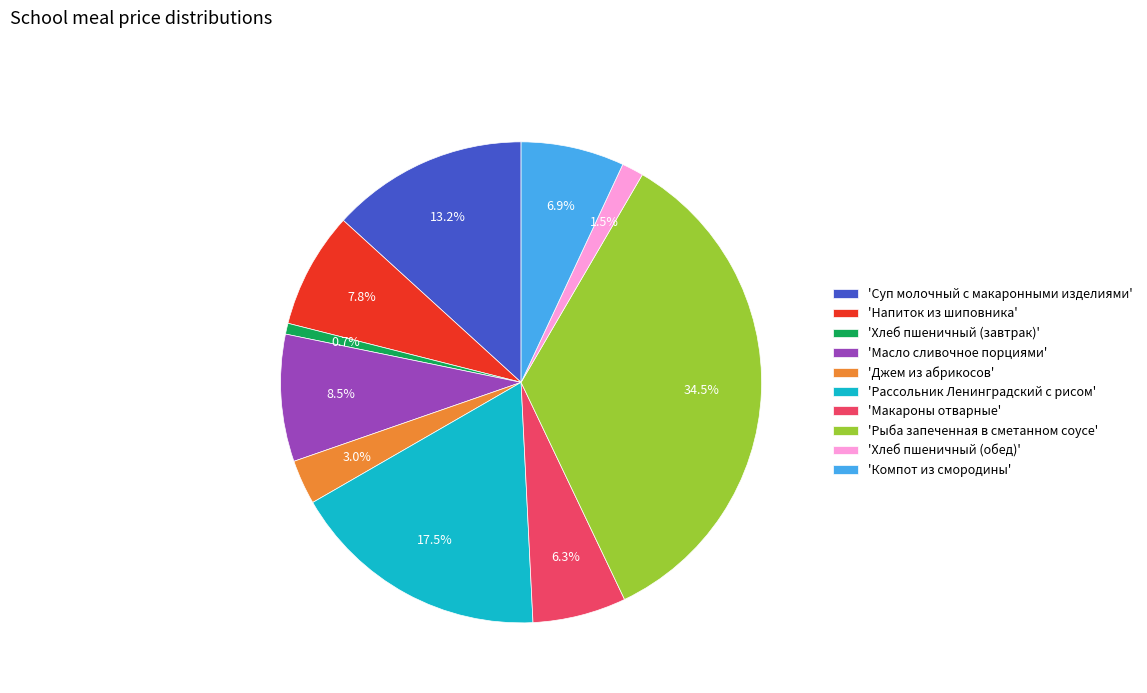

Approximately how many times larger is the value at 'Рассольник Ленинградский с рисом' compared to 'Напиток из шиповника'?

2.2